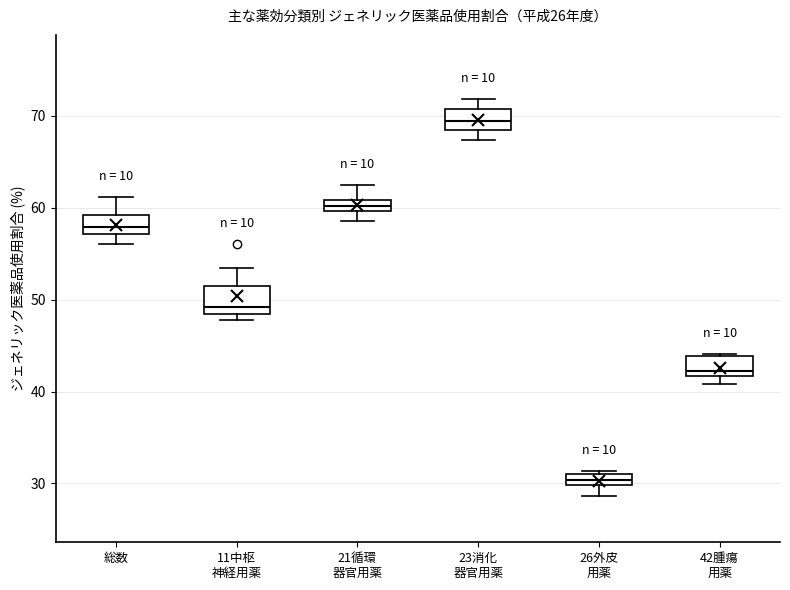

Where is the lower edge of the box for 23消化 器官用薬 on the y-axis? The values are not printed on the chart, so give them approximately, as read against the axis.

69